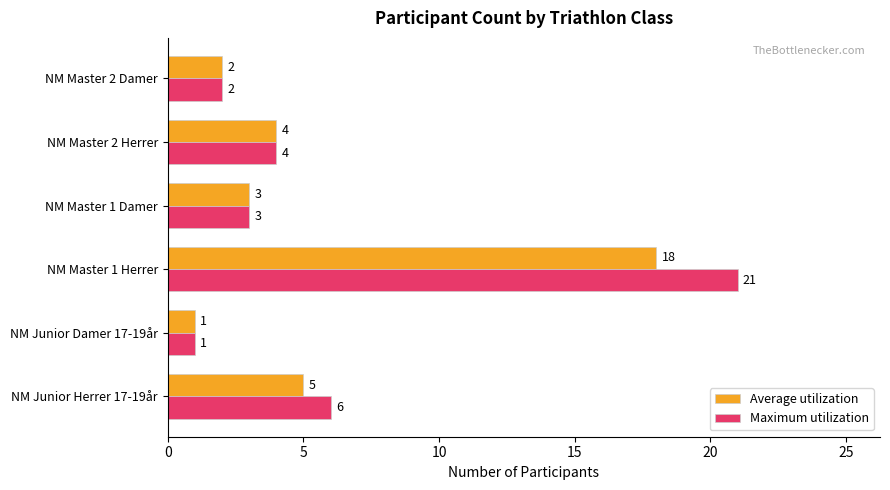

Between NM Master 1 Herrer and NM Master 2 Herrer, which series saw the biggest shift?

Maximum utilization